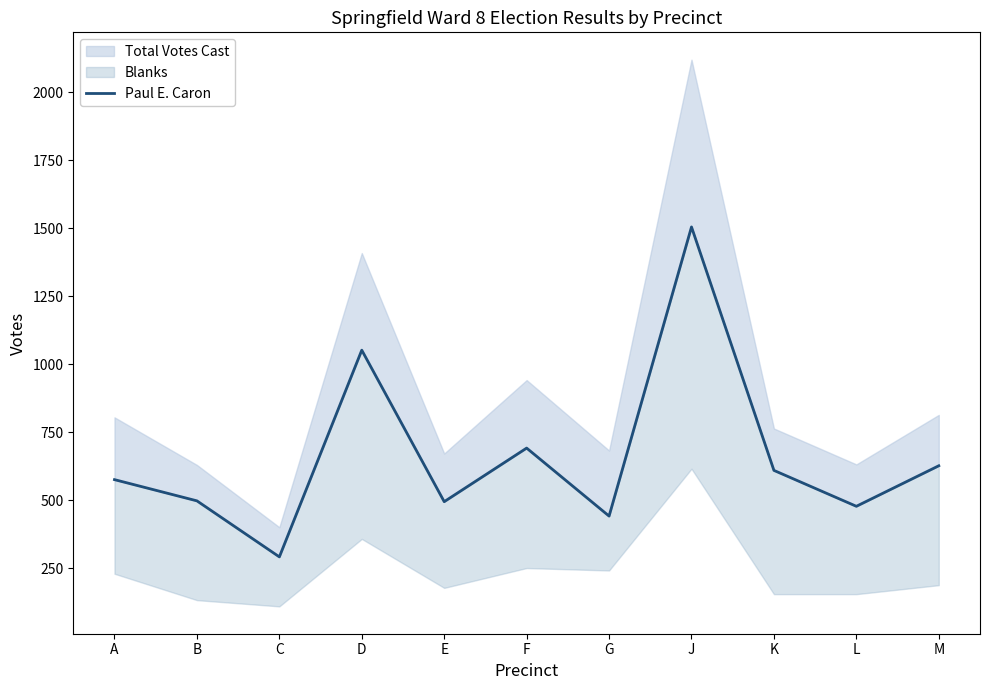

Does the chart have visible grid lines?

No